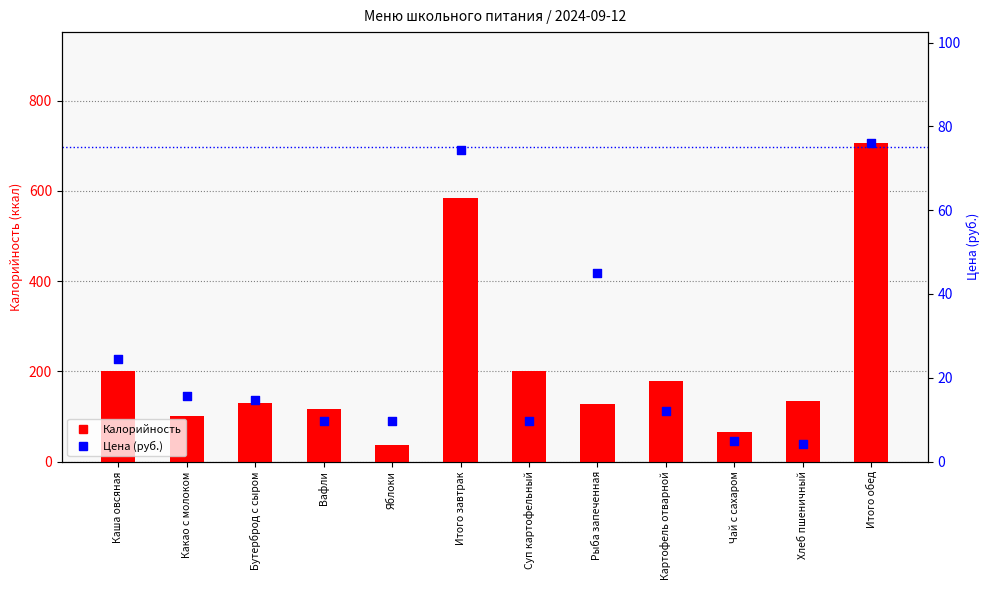

Which series has the largest total across all categories?

Калорийность